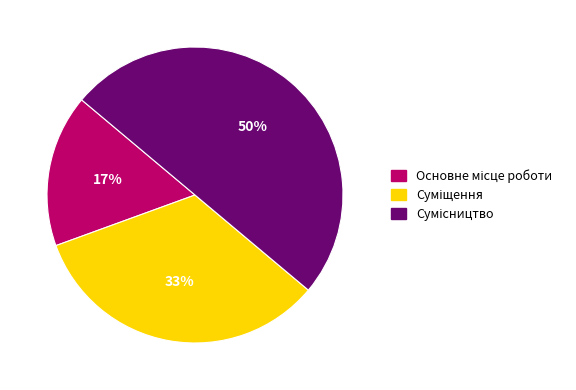

To the nearest percent, what is the difference between the largest and smallest slice percentages?

33%